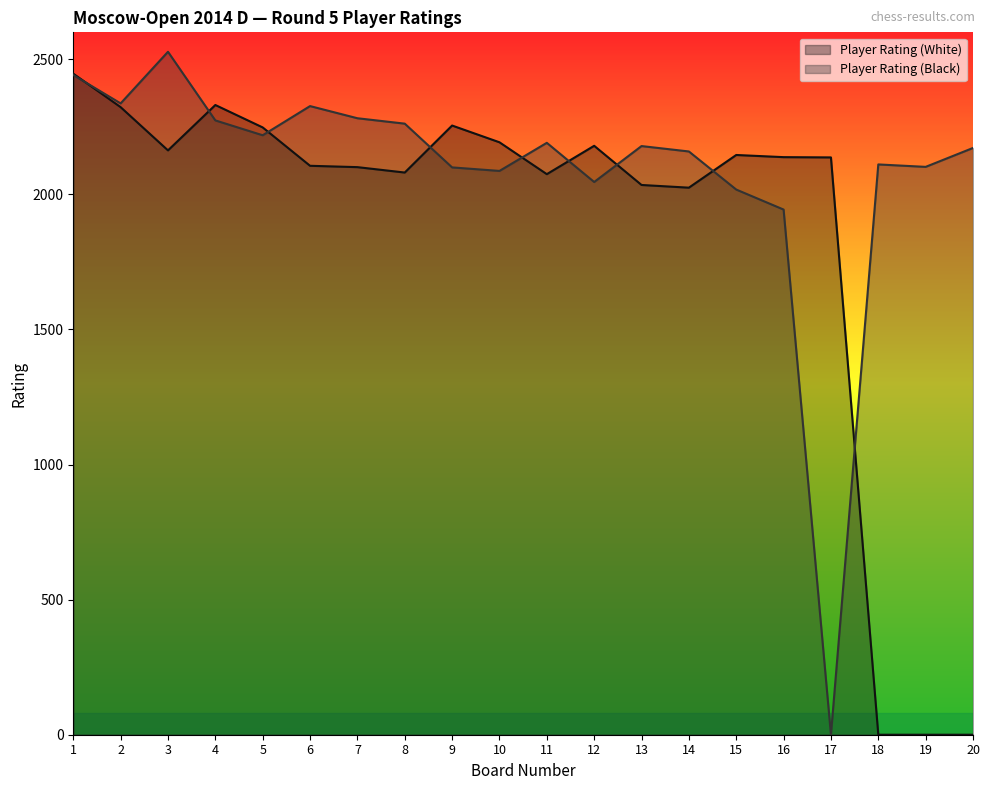

What is the difference between the maximum and second lowest values in the Player Rating (White) series?

2447